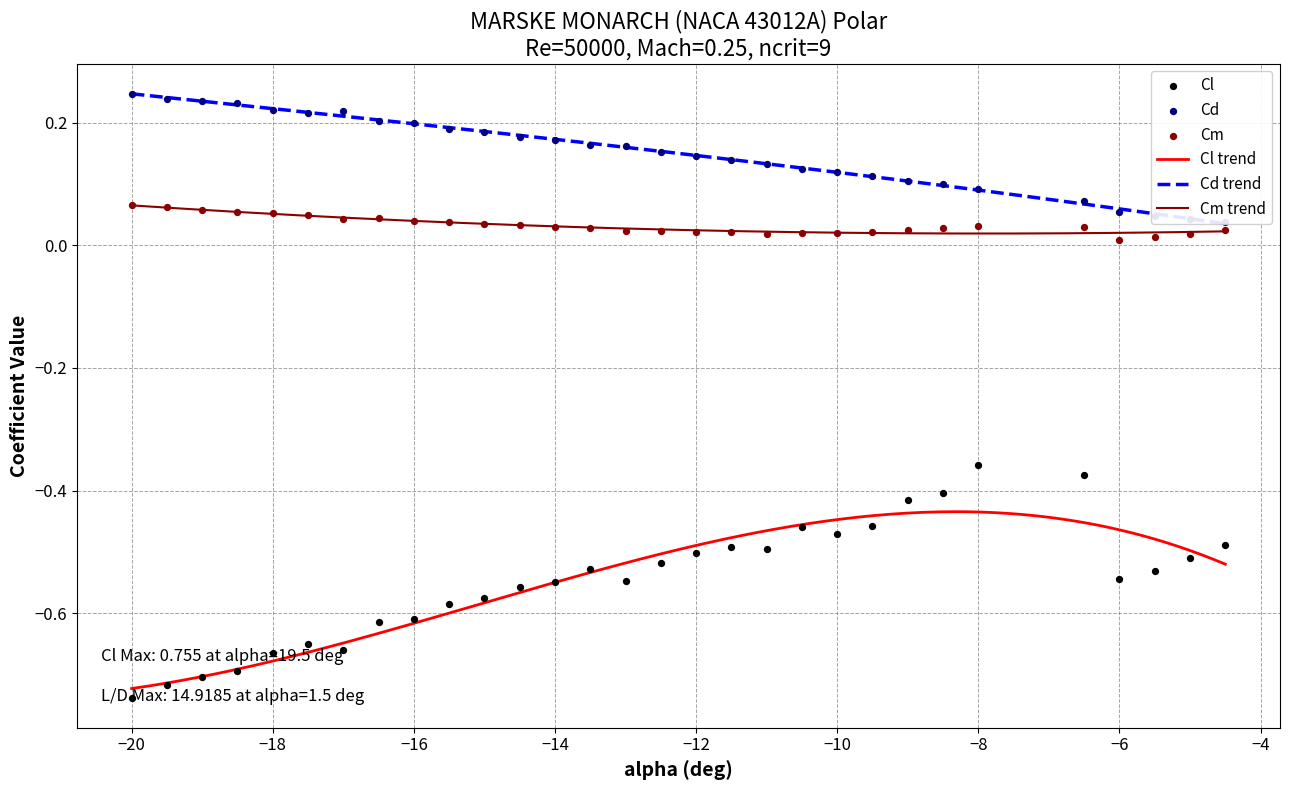

True or false: Cm trend and Cl trend intersect in this chart.

False